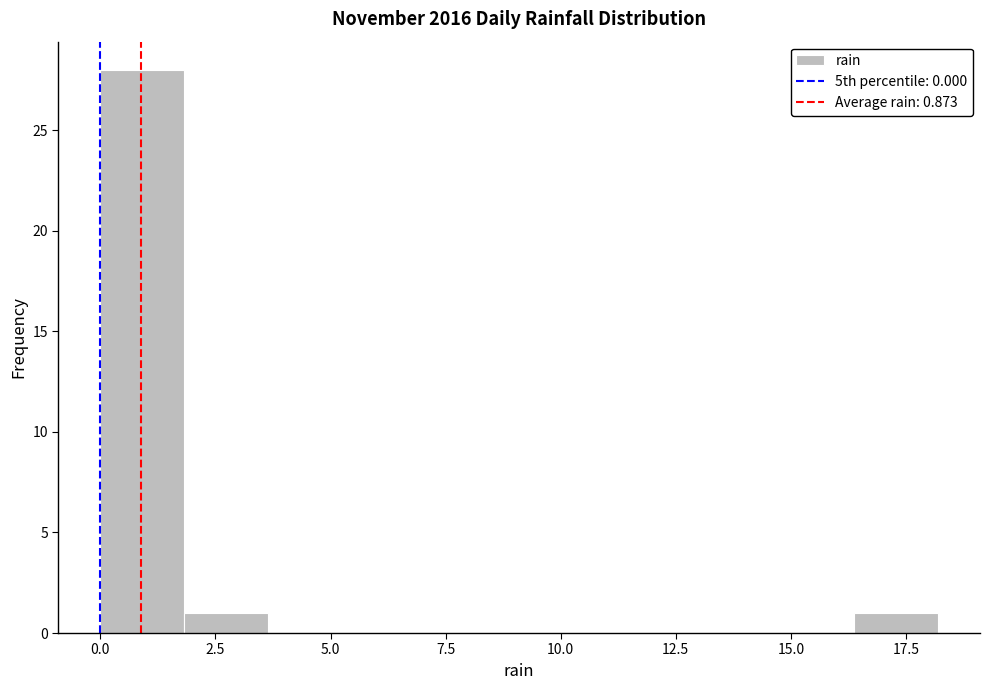

Read against the x-axis, roughly where is the centre of the tallest bar?

1.0